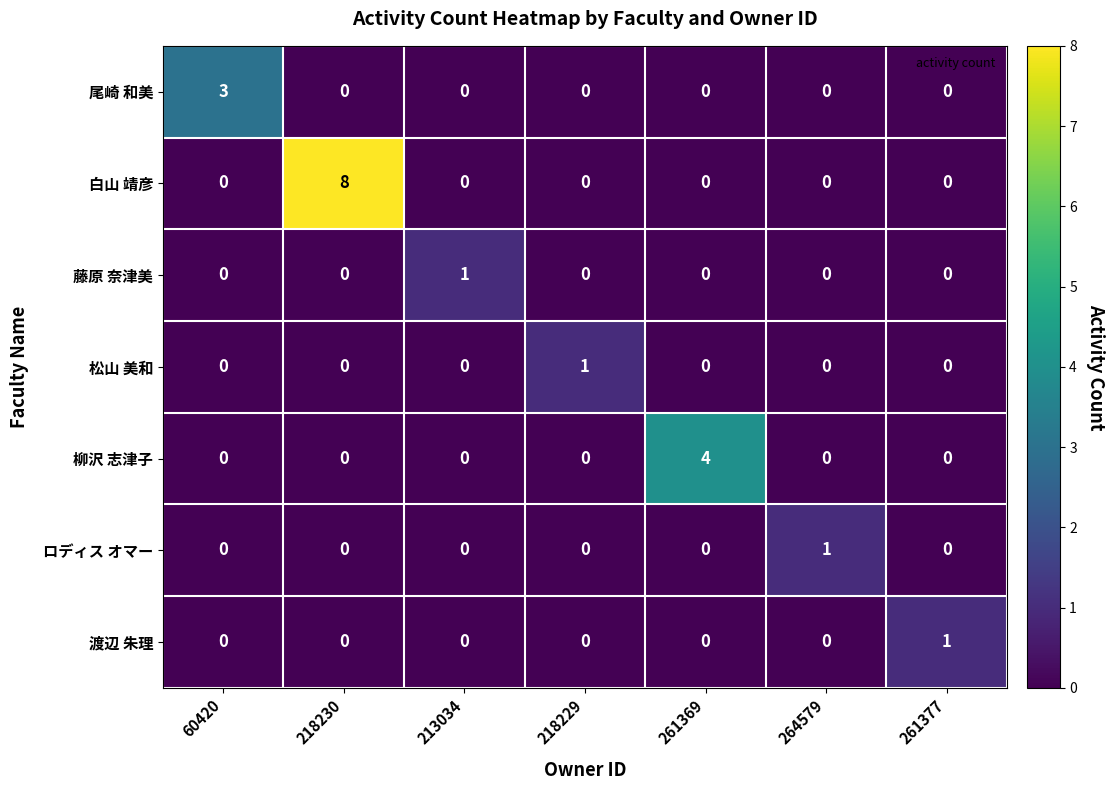

At which label does 白山 靖彦 reach its peak?

218230